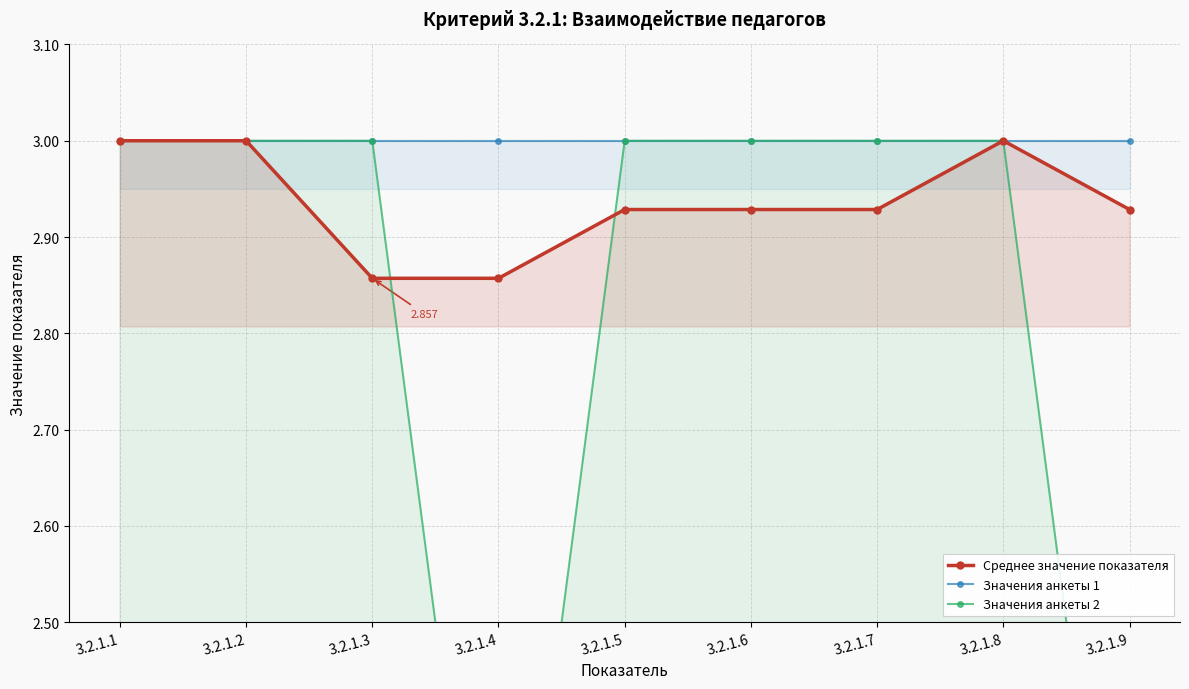

What is the approximate value of Значения анкеты 2 at 3.2.1.9?

2.0